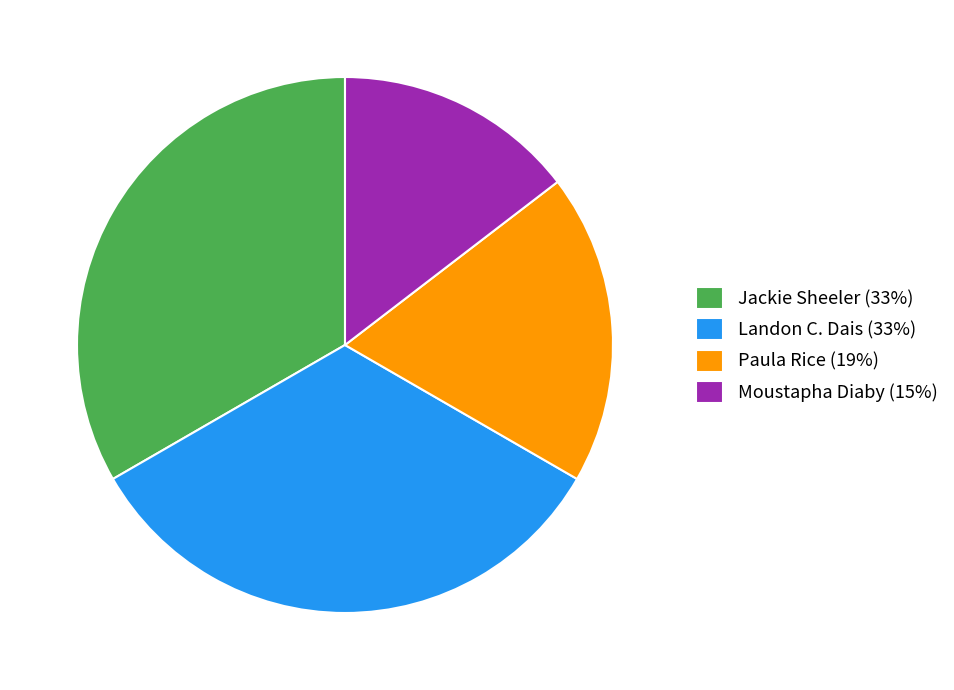

Count the number of slices in the pie.

4